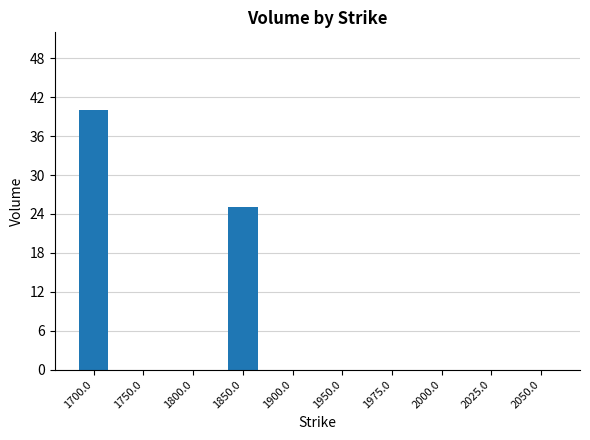

What is the sum of all values?

65